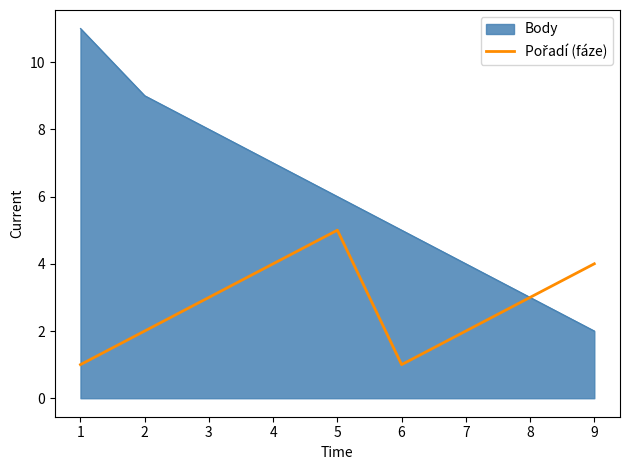

The Body series shows 6 at 2. True or false?

False